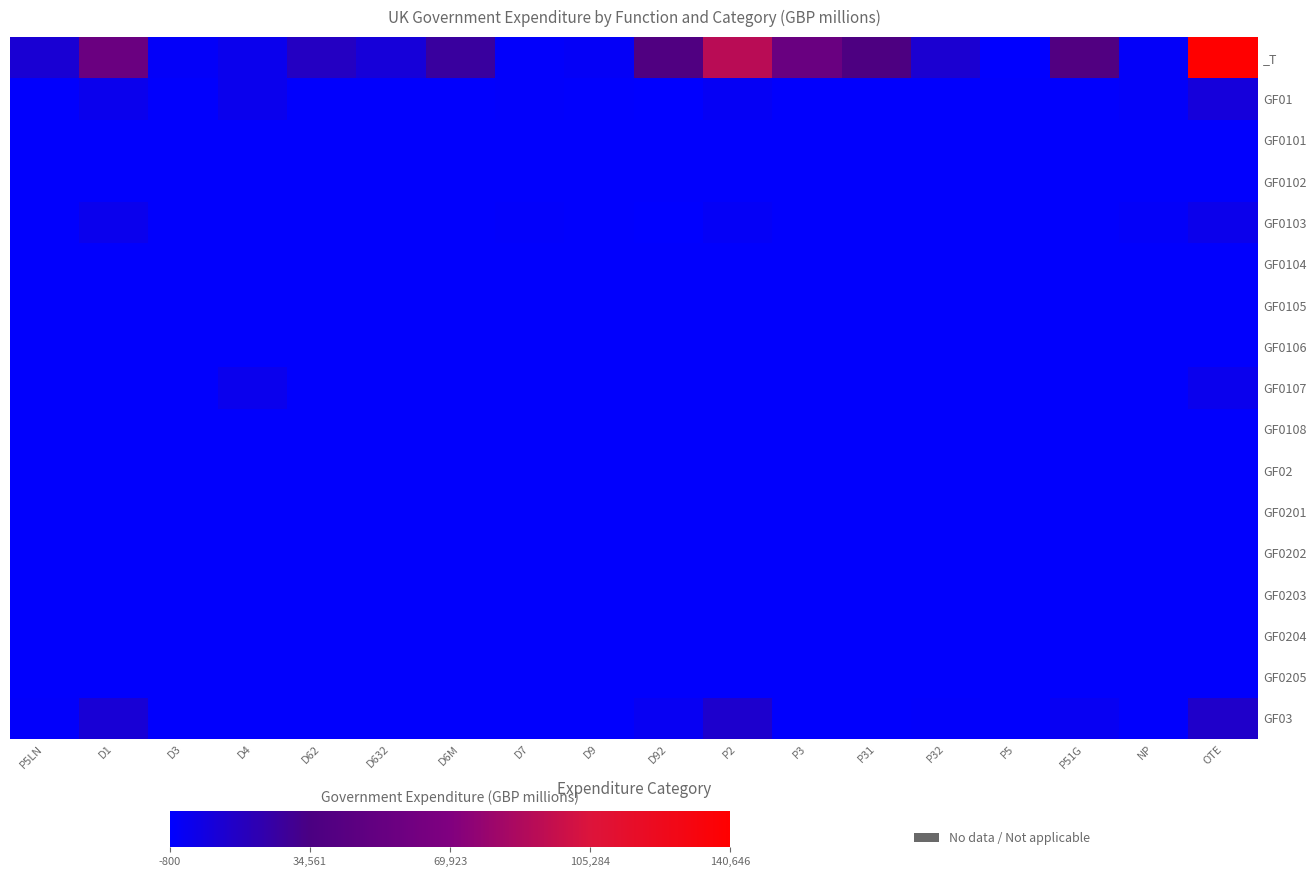

Reading left to right, transcribe all the data shown in this chart.

_T: P5LN=11401	D1=56076	D3=1339	D4=4448	D62=16474	D632=9837	D6M=26311	D7=378	D9=1615	D92=38183	P2=91763	P3=55197	P31=36566	P32=12201	P5=-800	P51G=39078	NP=895	OTE=140646
GF01: P5LN=76	D1=4565	D3=0	D4=4448	D62=0	D632=0	D6M=0	D7=378	D9=0	D92=-745	P2=2013	P3=0	P31=0	P32=76	P5=0	P51G=150	NP=895	OTE=9617
GF0101: P5LN=0	D1=0	D3=0	D4=0	D62=0	D632=0	D6M=0	D7=0	D9=0	D92=0	P2=0	P3=0	P31=0	P32=0	P5=0	P51G=0	NP=0	OTE=0
GF0102: P5LN=0	D1=0	D3=0	D4=0	D62=0	D632=0	D6M=0	D7=0	D9=0	D92=0	P2=0	P3=0	P31=0	P32=0	P5=0	P51G=0	NP=0	OTE=0
GF0103: P5LN=76	D1=4565	D3=0	D4=0	D62=0	D632=0	D6M=0	D7=378	D9=0	D92=-719	P2=1921	P3=0	P31=0	P32=76	P5=0	P51G=176	NP=895	OTE=5195
GF0104: P5LN=0	D1=0	D3=0	D4=0	D62=0	D632=0	D6M=0	D7=0	D9=0	D92=-16	P2=102	P3=0	P31=0	P32=0	P5=0	P51G=-16	NP=0	OTE=-16
GF0105: P5LN=0	D1=0	D3=0	D4=0	D62=0	D632=0	D6M=0	D7=0	D9=0	D92=0	P2=0	P3=0	P31=0	P32=0	P5=0	P51G=0	NP=0	OTE=0
GF0106: P5LN=0	D1=0	D3=0	D4=0	D62=0	D632=0	D6M=0	D7=0	D9=0	D92=0	P2=0	P3=0	P31=0	P32=0	P5=0	P51G=0	NP=0	OTE=0
GF0107: P5LN=0	D1=0	D3=0	D4=4448	D62=0	D632=0	D6M=0	D7=0	D9=0	D92=-10	P2=-10	P3=0	P31=0	P32=0	P5=0	P51G=-10	NP=0	OTE=4438
GF0108: P5LN=0	D1=0	D3=0	D4=0	D62=0	D632=0	D6M=0	D7=0	D9=0	D92=0	P2=0	P3=0	P31=0	P32=0	P5=0	P51G=0	NP=0	OTE=0
GF02: P5LN=0	D1=17	D3=0	D4=0	D62=0	D632=0	D6M=0	D7=0	D9=0	D92=35	P2=49	P3=0	P31=0	P32=0	P5=0	P51G=35	NP=0	OTE=52
GF0201: P5LN=0	D1=0	D3=0	D4=0	D62=0	D632=0	D6M=0	D7=0	D9=0	D92=0	P2=0	P3=0	P31=0	P32=0	P5=0	P51G=0	NP=0	OTE=0
GF0202: P5LN=0	D1=17	D3=0	D4=0	D62=0	D632=0	D6M=0	D7=0	D9=0	D92=35	P2=49	P3=0	P31=0	P32=0	P5=0	P51G=35	NP=0	OTE=52
GF0203: P5LN=0	D1=0	D3=0	D4=0	D62=0	D632=0	D6M=0	D7=0	D9=0	D92=0	P2=0	P3=0	P31=0	P32=0	P5=0	P51G=0	NP=0	OTE=0
GF0204: P5LN=0	D1=0	D3=0	D4=0	D62=0	D632=0	D6M=0	D7=0	D9=0	D92=0	P2=0	P3=0	P31=0	P32=0	P5=0	P51G=0	NP=0	OTE=0
GF0205: P5LN=0	D1=0	D3=0	D4=0	D62=0	D632=0	D6M=0	D7=0	D9=0	D92=0	P2=0	P3=0	P31=0	P32=0	P5=0	P51G=0	NP=0	OTE=0
GF03: P5LN=687	D1=10851	D3=0	D4=0	D62=0	D632=0	D6M=0	D7=0	D9=0	D92=2961	P2=13079	P3=0	P31=0	P32=687	P5=0	P51G=2961	NP=0	OTE=14499